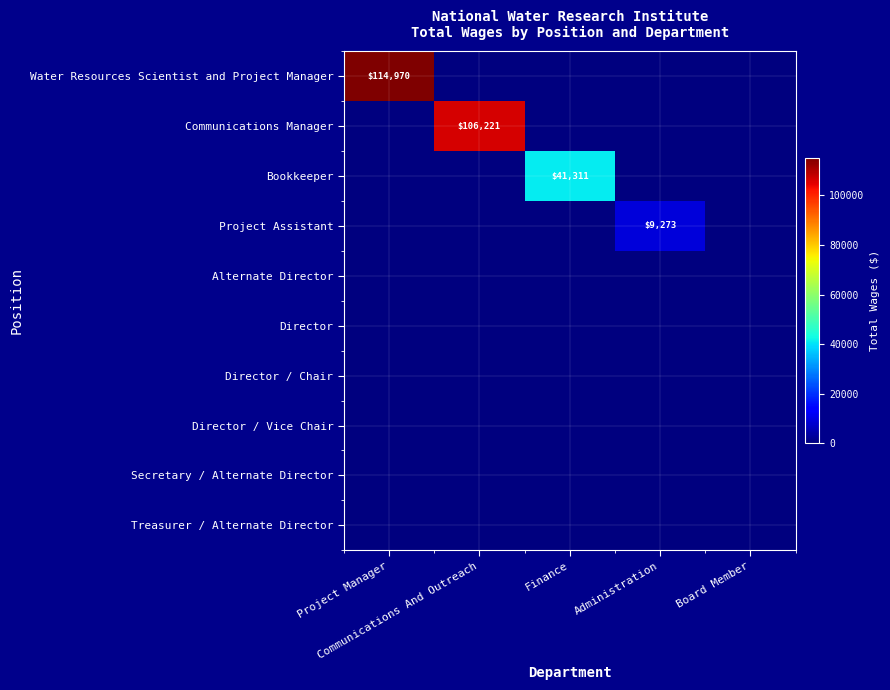

The Water Resources Scientist and Project Manager series shows -54535 at Board Member. True or false?

False